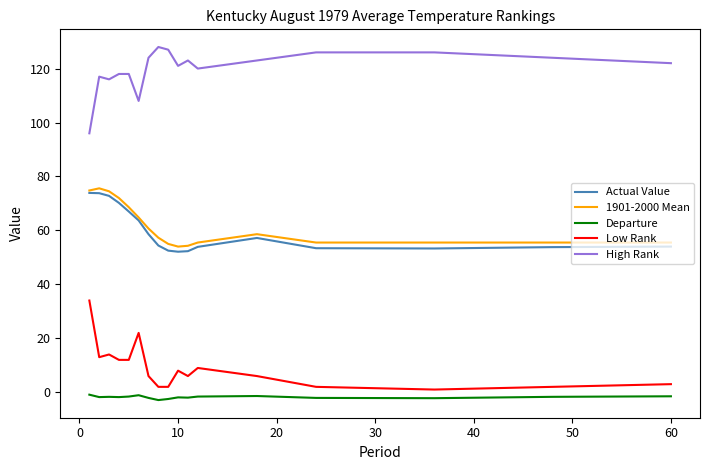

What is the minimum value shown in the chart?

-2.9